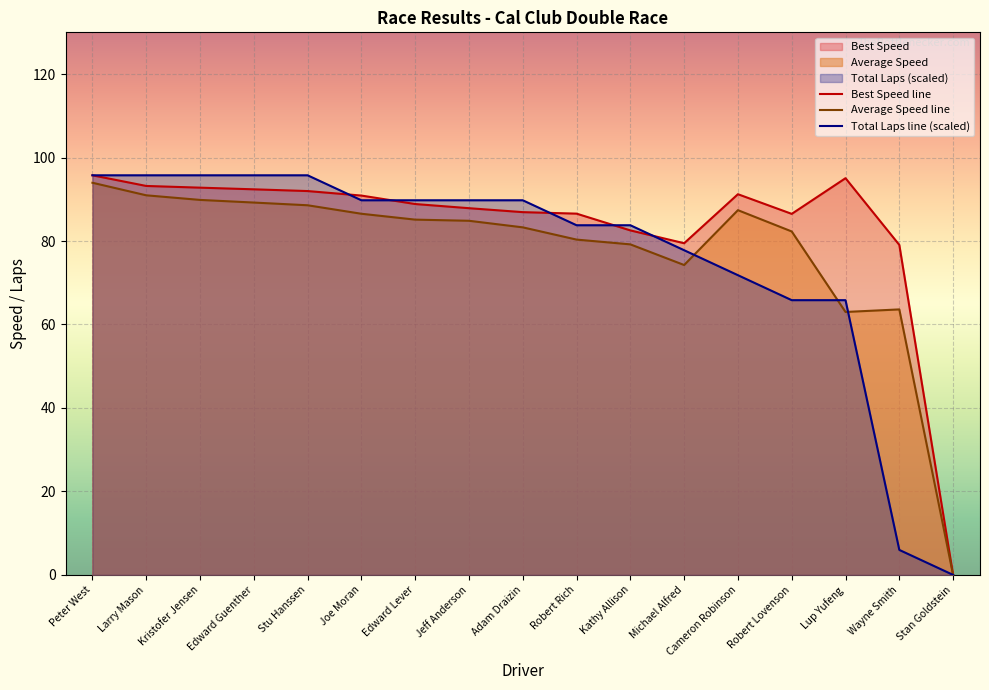

True or false: Average Speed line has a value of 148.1 at Jeff Anderson.

False